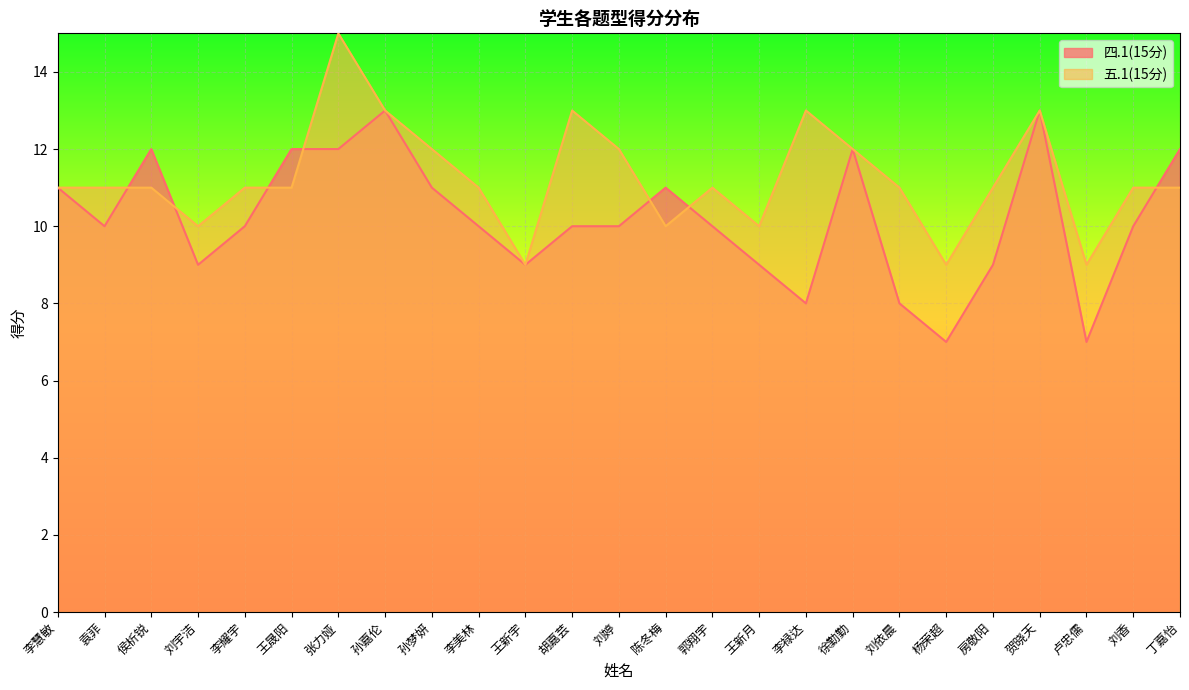

At which category does 五.1(15分) reach its first local peak?

张力娅